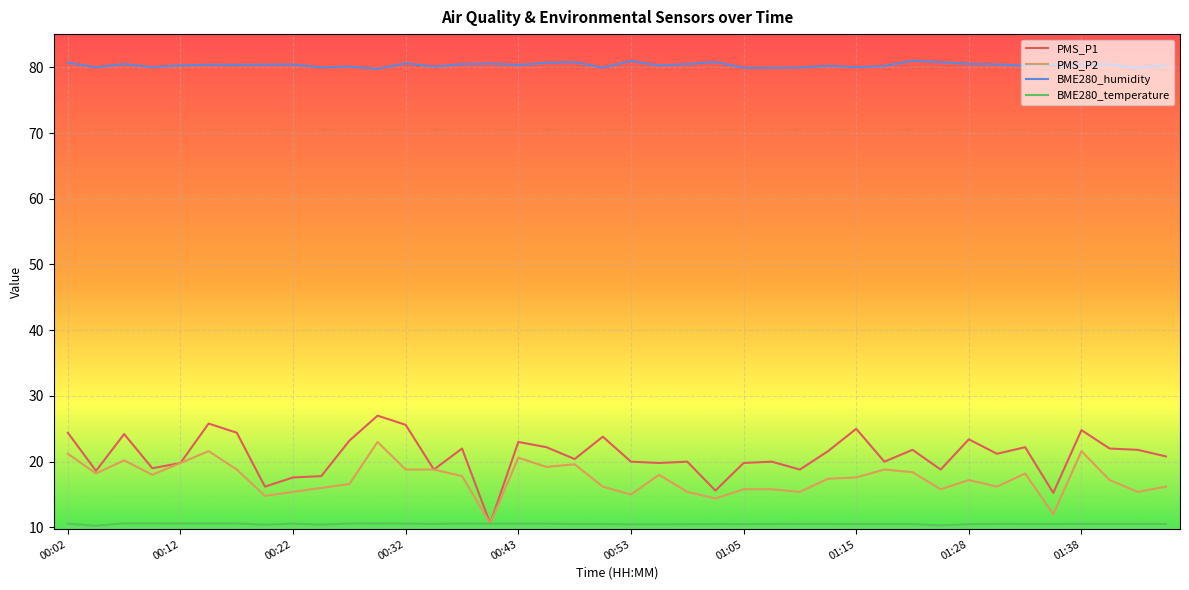

Rank the series by their maximum value, from highest to lowest.

BME280_humidity, PMS_P1, PMS_P2, BME280_temperature